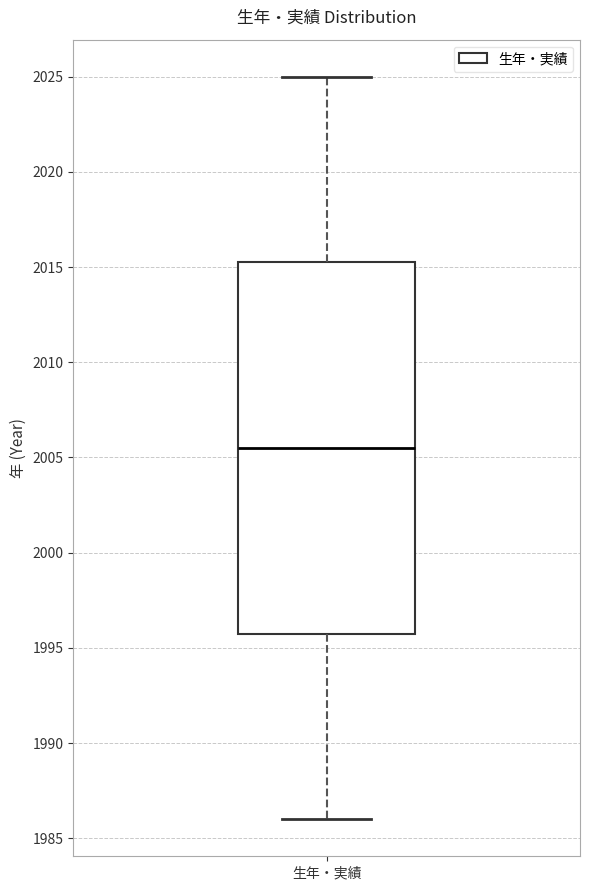

Read this box plot against the y-axis: the position of the median line, the range covered by the box, and the ends of both whiskers. The values are not printed on the chart, so give them approximately, as read against the axis.

median 2005.5, box 1996.0 to 2015.5, whiskers 1986.0 to 2025.0